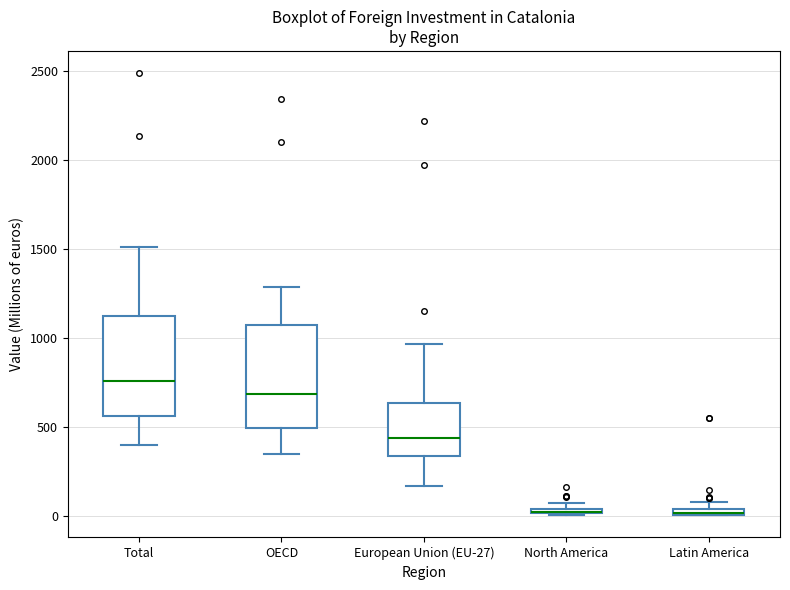

Where is the lower edge of the box for European Union (EU-27) on the y-axis? The values are not printed on the chart, so give them approximately, as read against the axis.

350